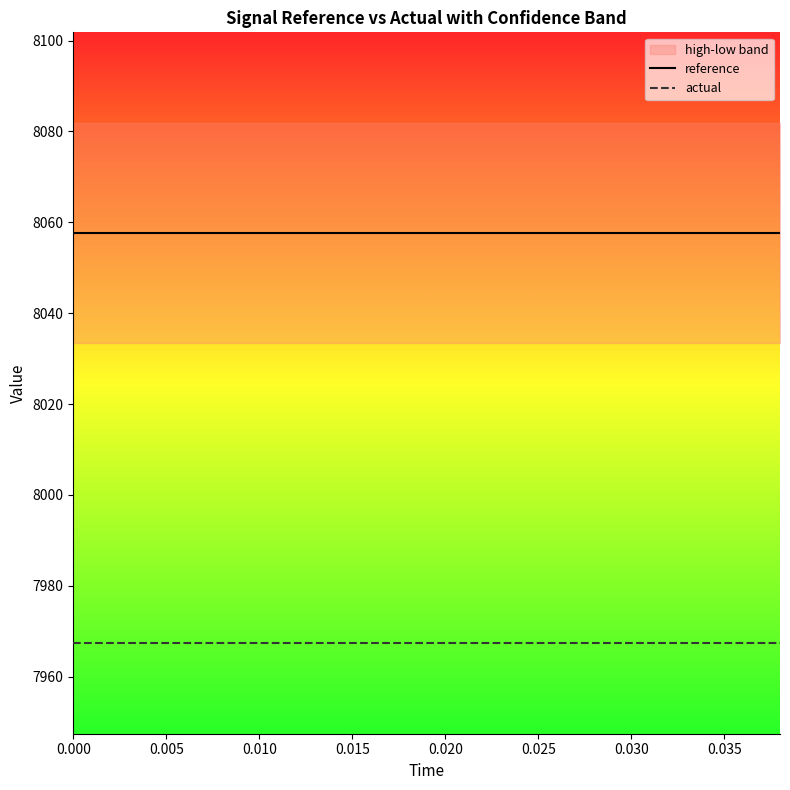

True or false: reference has more than 2 interior local peaks.

False